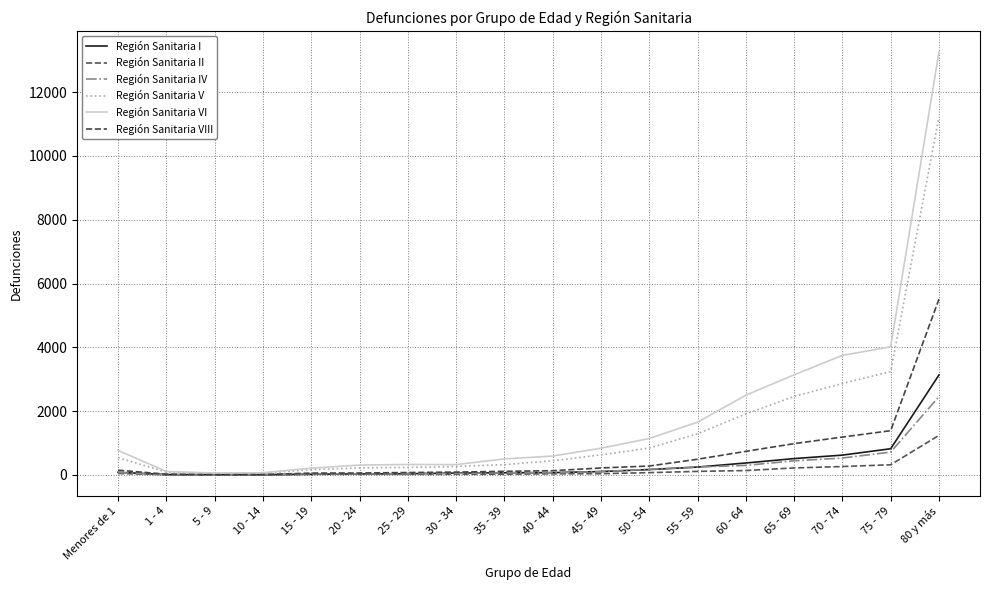

How many data points in Región Sanitaria I are above 82?

8